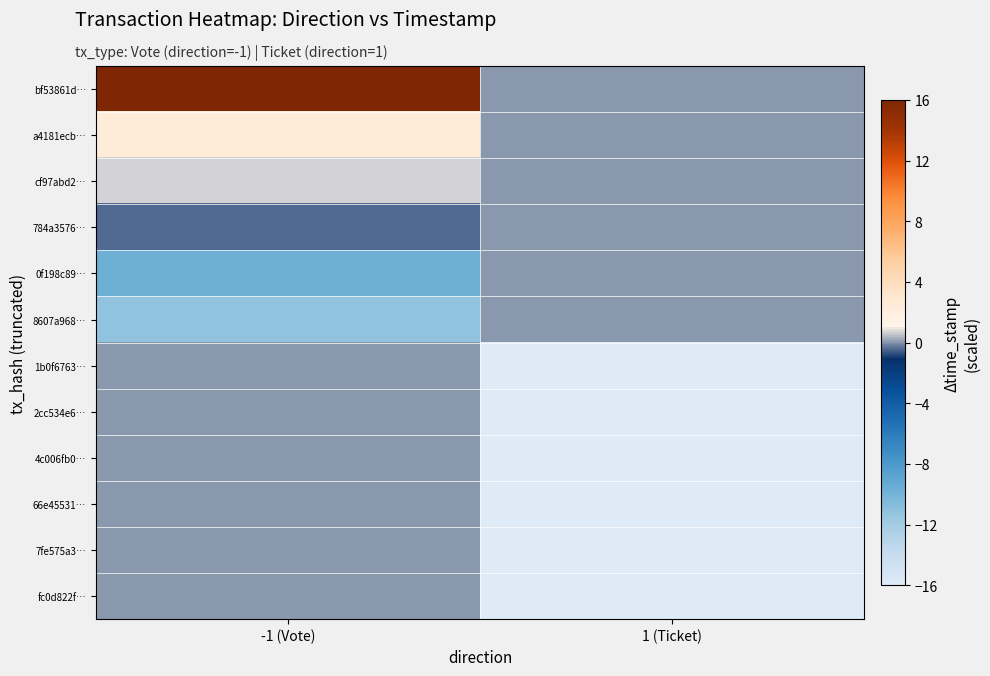

Which category has the lowest value across all series?

1 (Ticket)